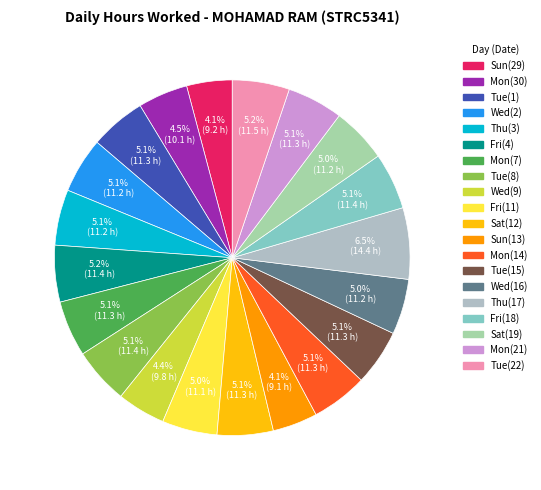

To the nearest percent, what portion does Mon(7) represent?

5%